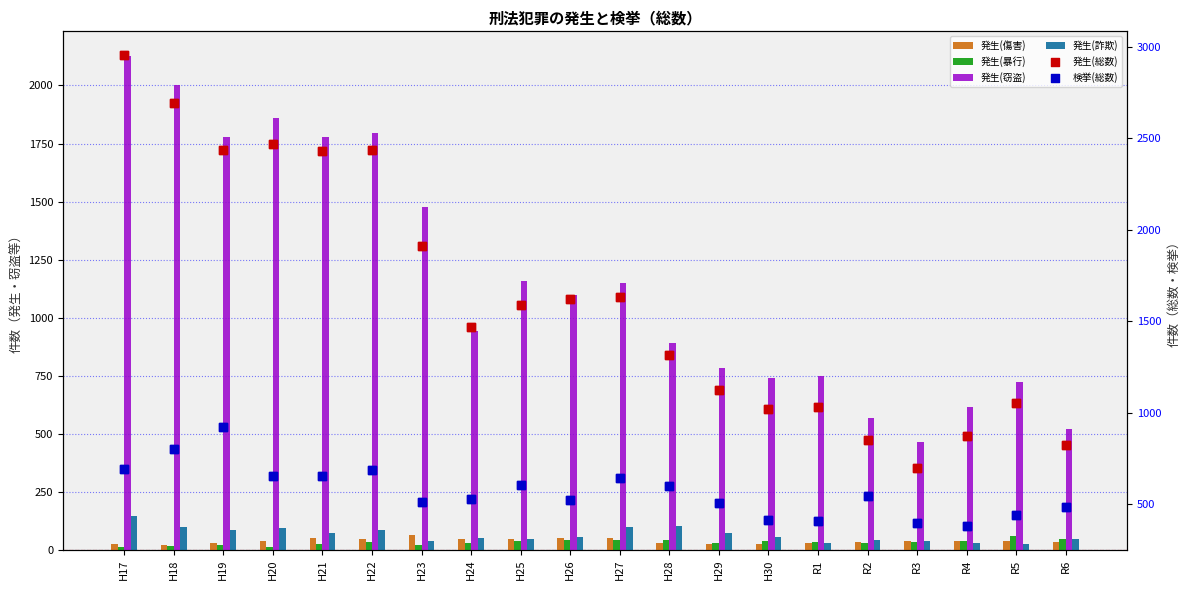

Which series has the largest total across all categories?

発生(総数)